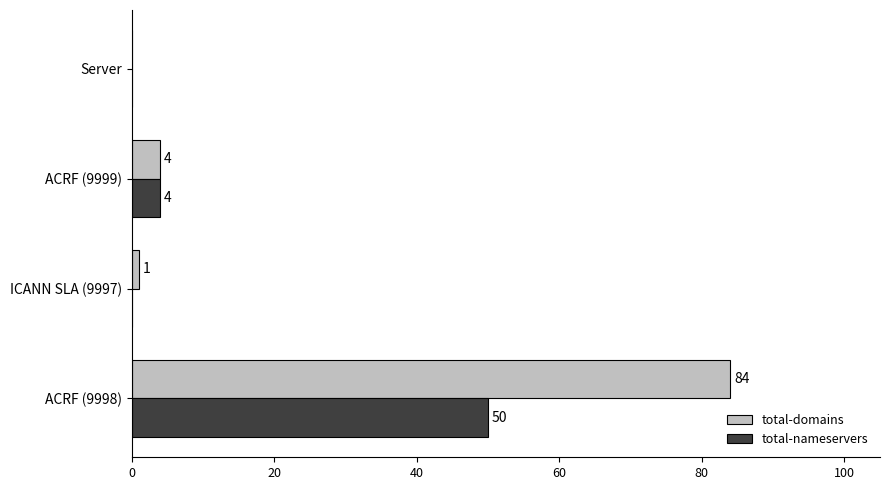

Which series has the largest total across all categories?

total-domains